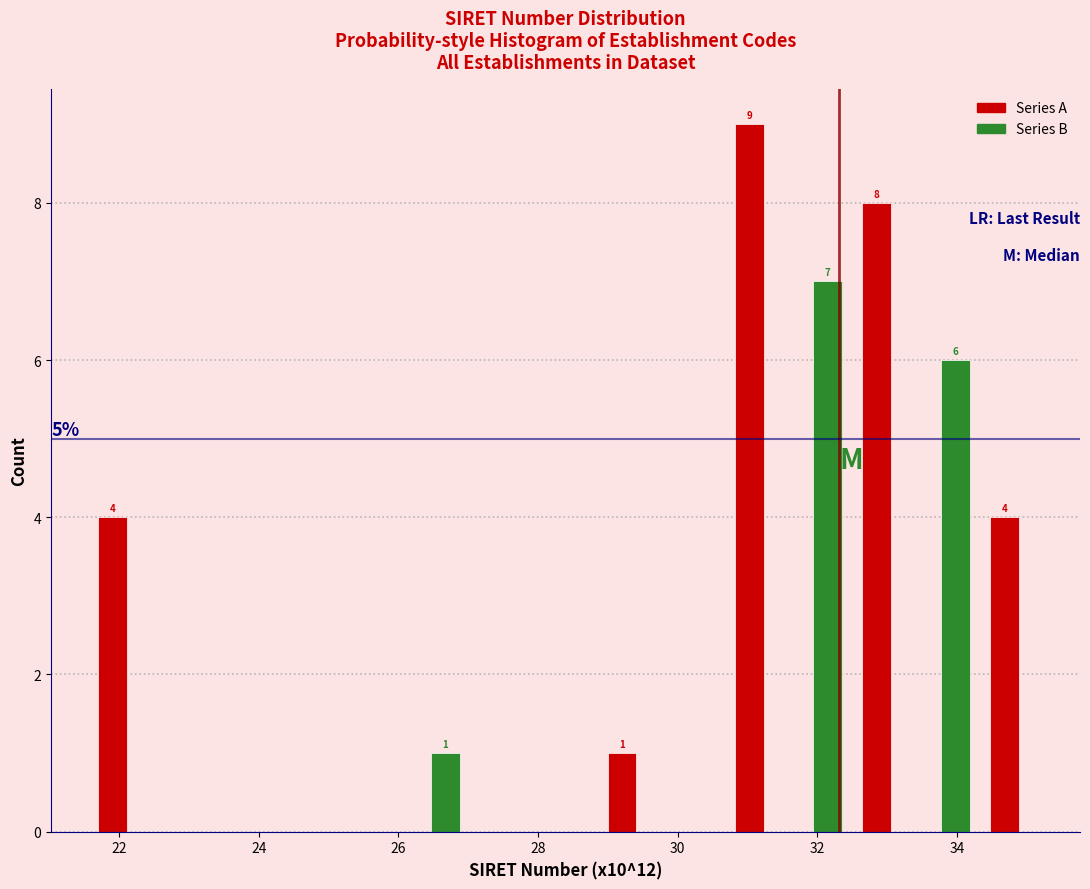

In the Series B series, which range on the x-axis has the tallest bar?

31.6 to 32.4